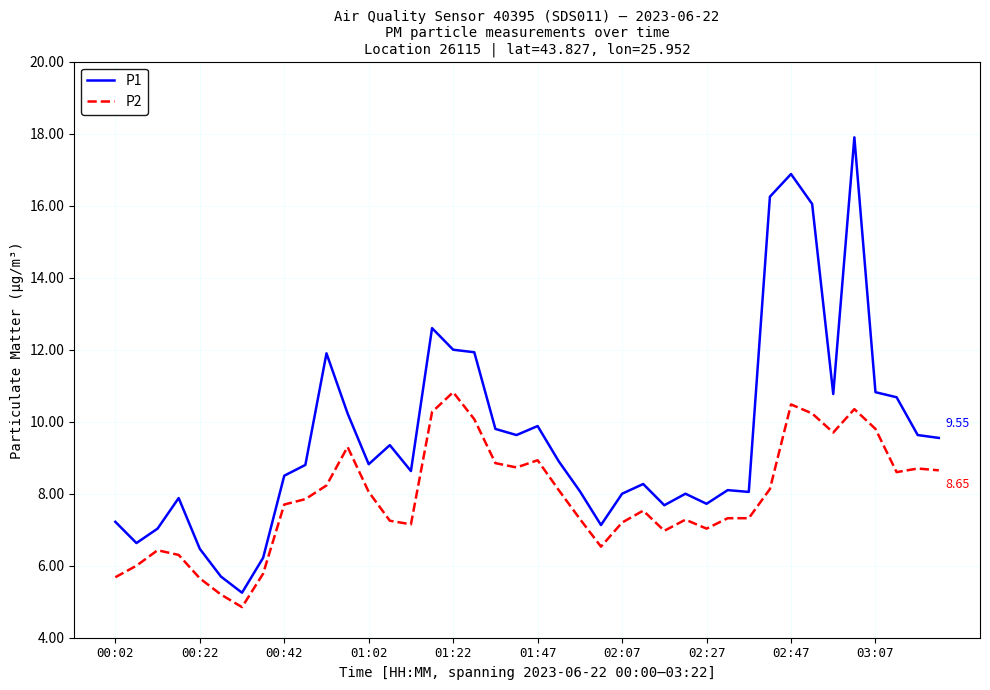

List the series in order of their peak value, highest first.

P1, P2